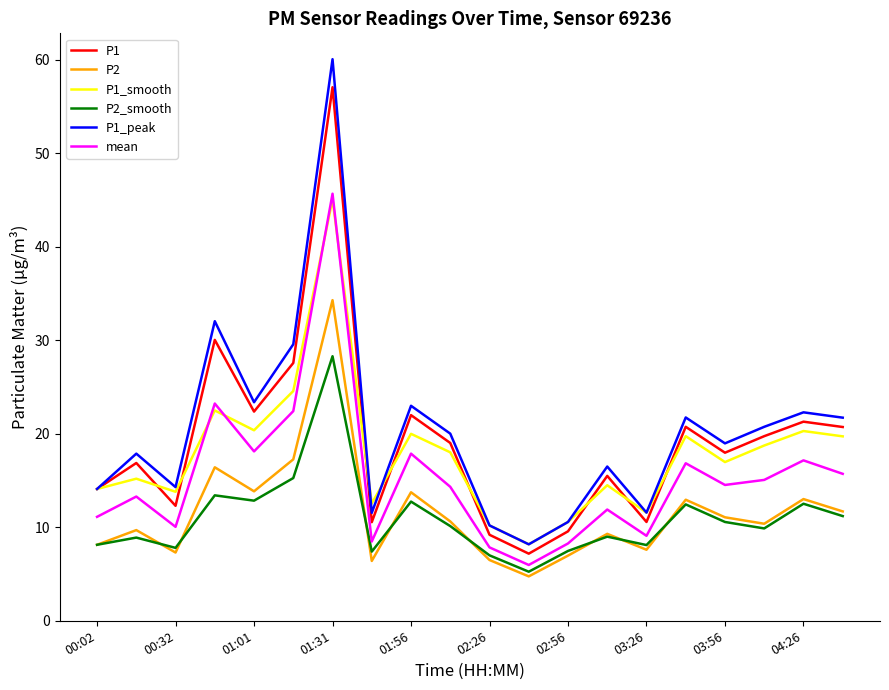

Which series has the widest spread of values?

P1_peak